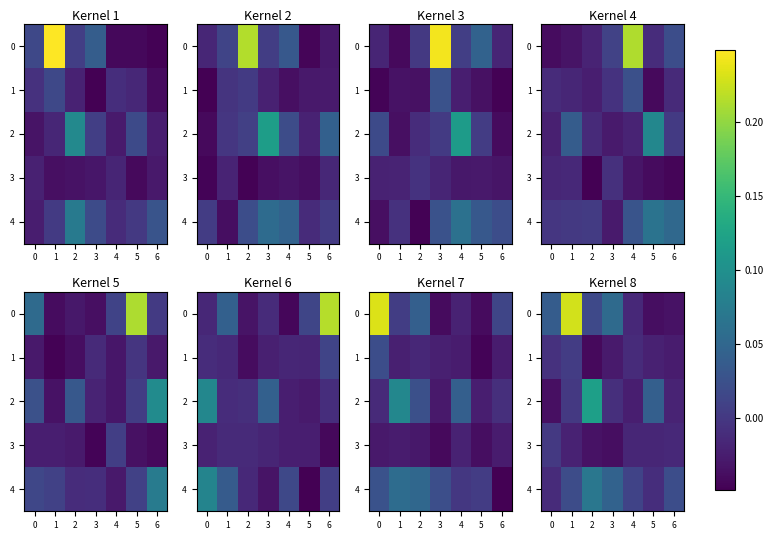

How many values in 4 are above zero?

5